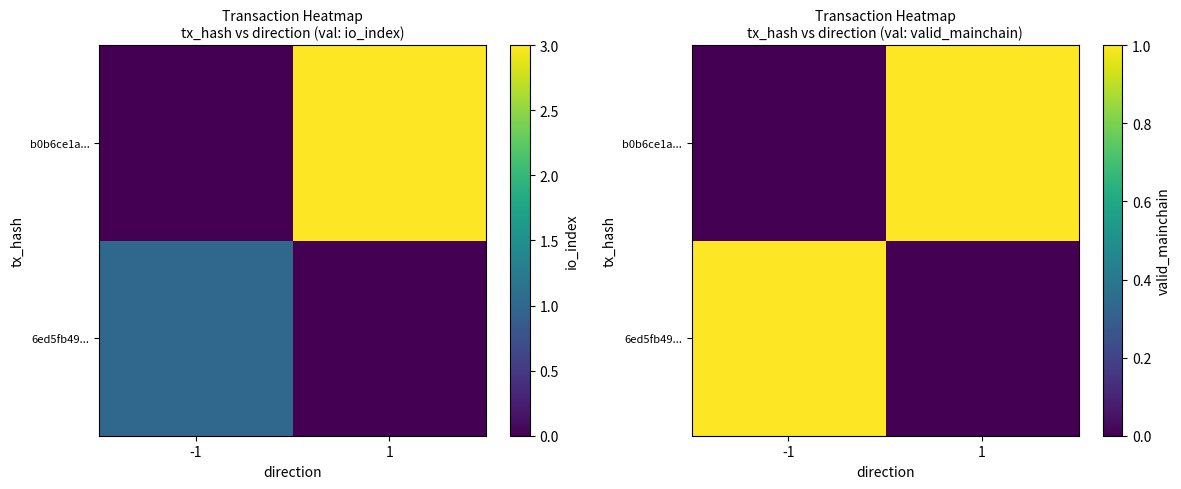

How many data points does each series have?

2